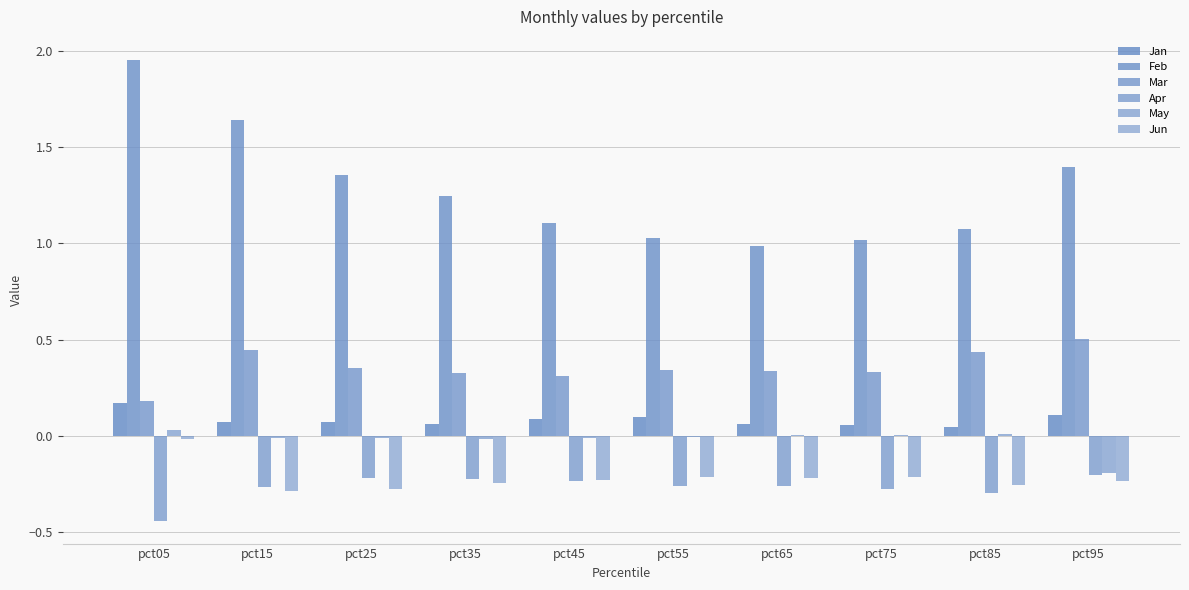

What is the lowest value of the Jun series?

-0.3